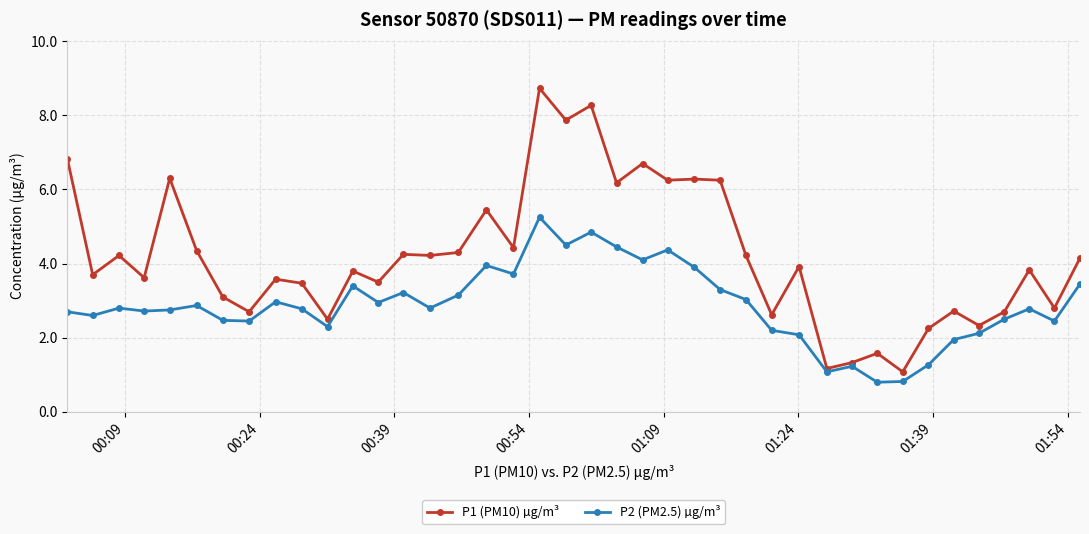

What is the value of the P1 (PM10) µg/m³ point at the 15th from the left?

4.2